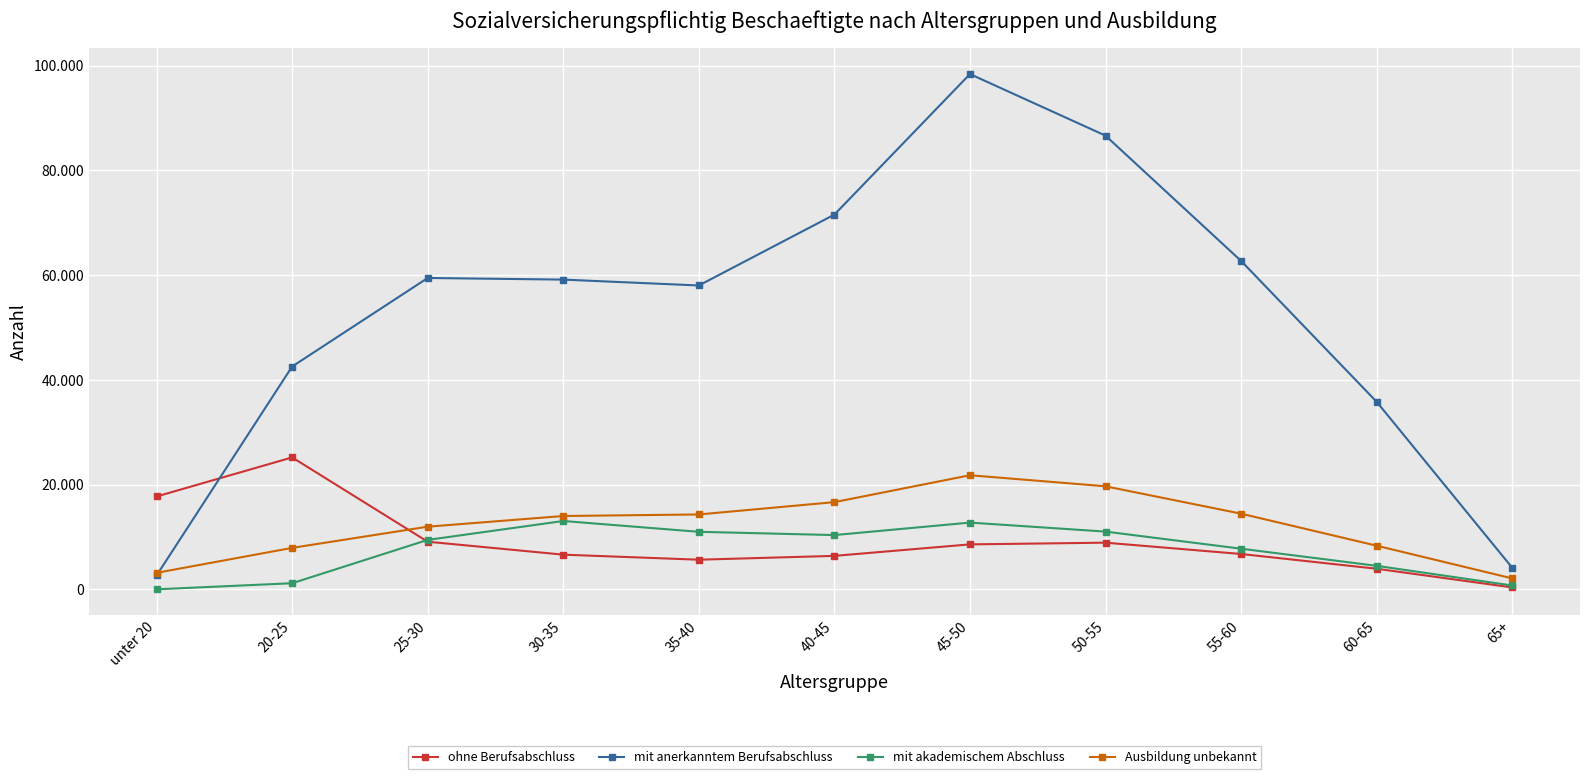

What is the average value of the ohne Berufsabschluss series?

9043